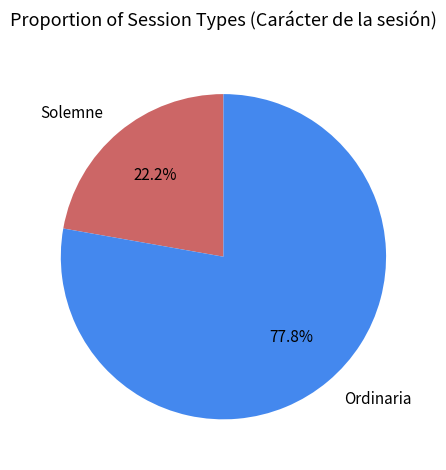

What is the largest slice in the pie chart?

Ordinaria